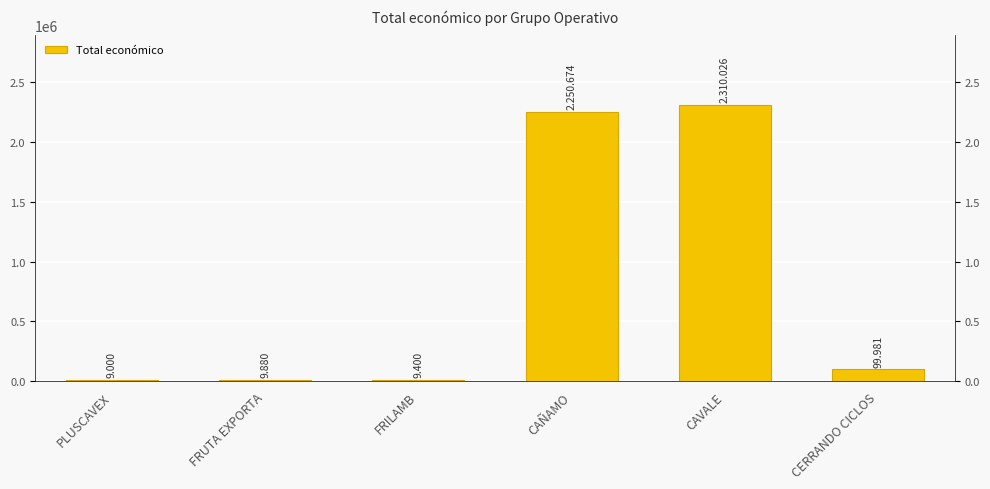

What is the value of the 2nd bar from the left?

9880